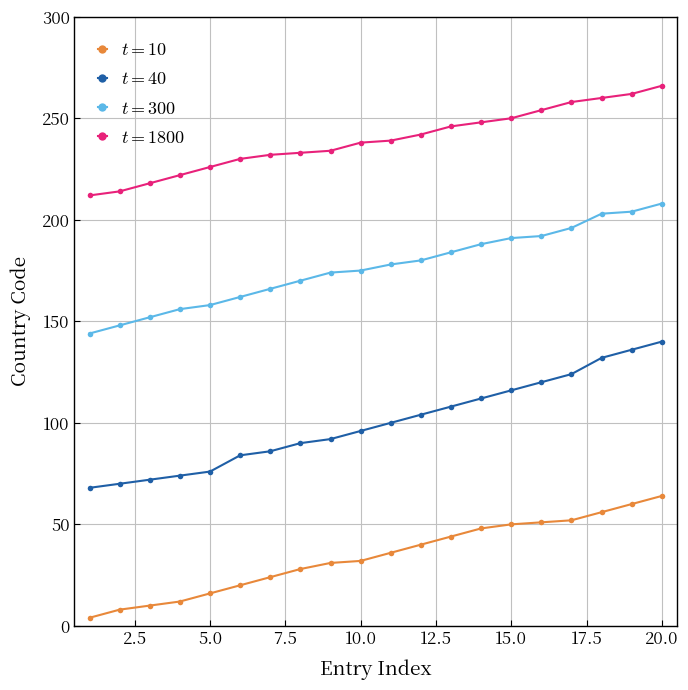

What is the greatest value displayed?

266